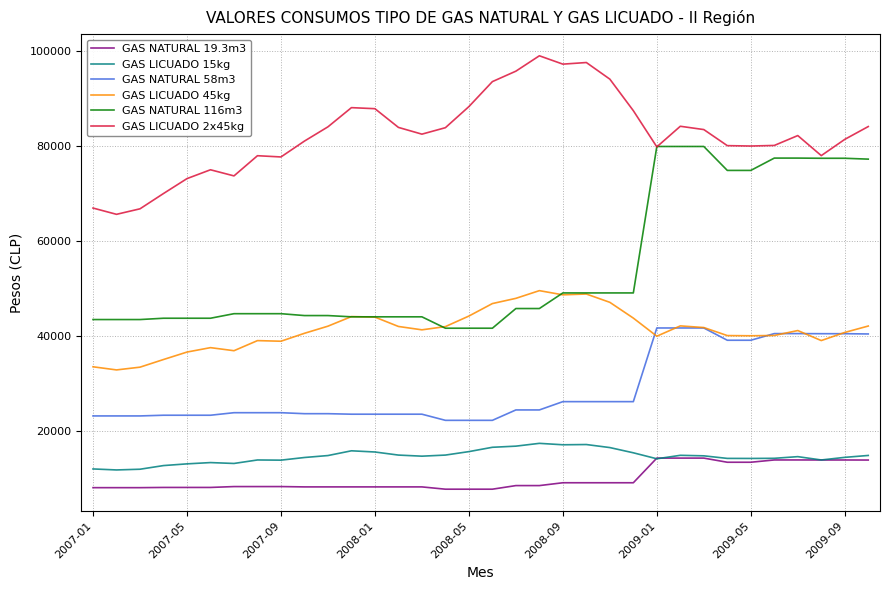

Which series has the largest total across all categories?

GAS LICUADO 2x45kg